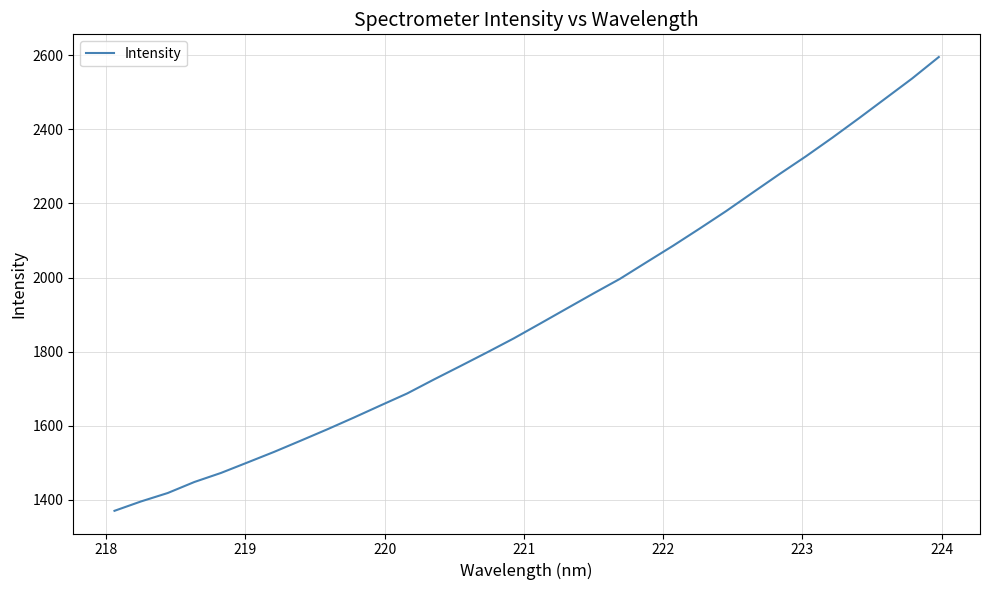

What is the maximum value shown in the chart?

2594.9